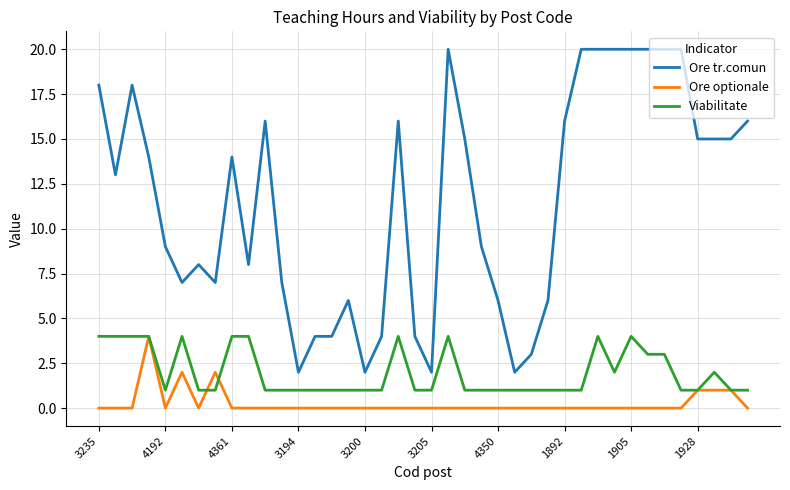

Which series has the largest range (max minus min)?

Ore tr.comun